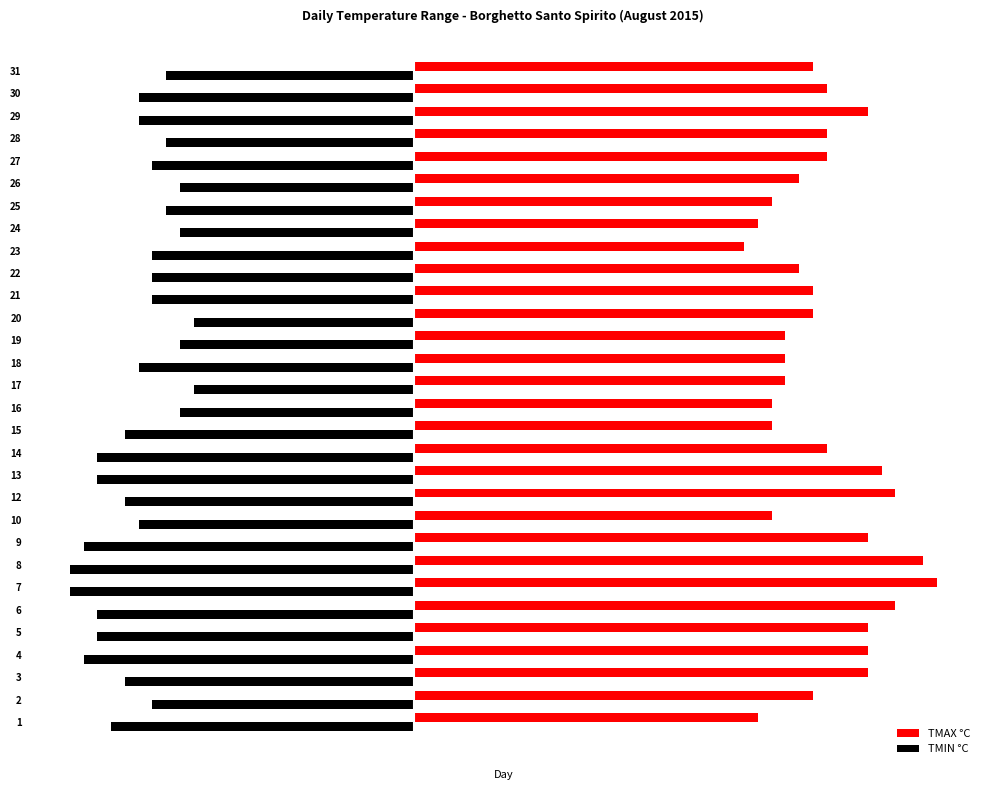

What are all the series names shown in the legend?

TMAX °C, TMIN °C